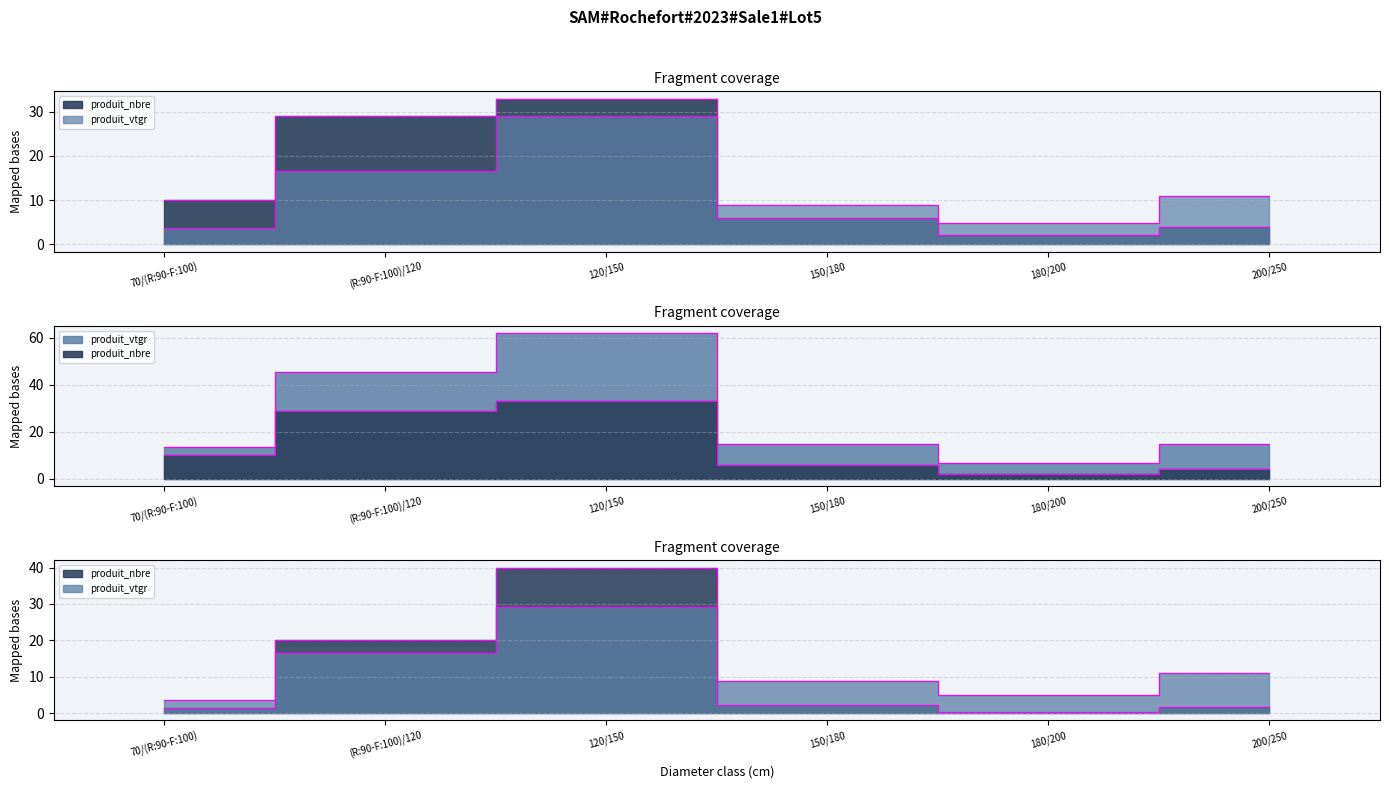

How many values in the produit_vtgr series are below 10?

3